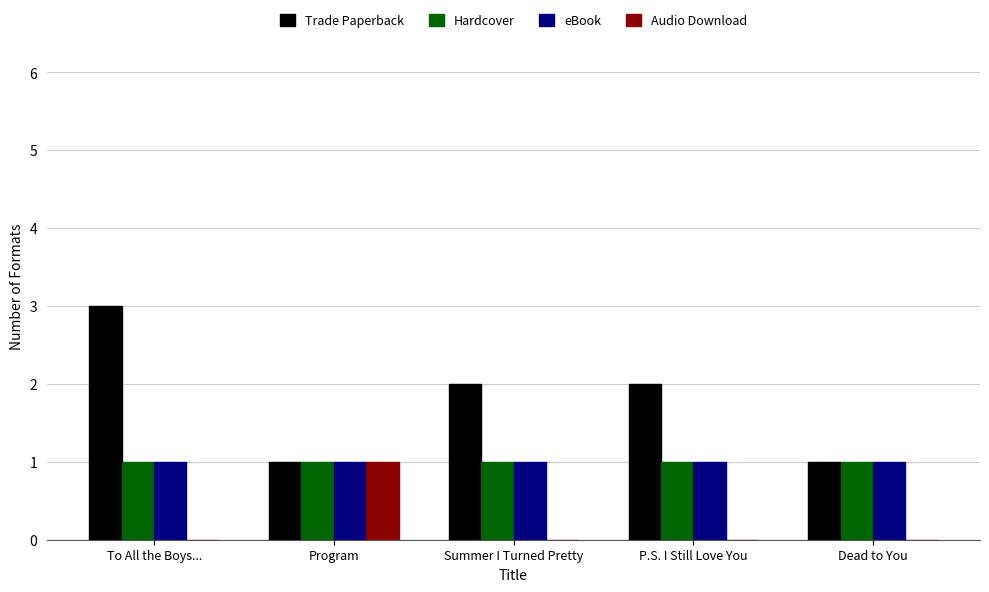

True or false: Trade Paperback has a value of 2 at Summer I Turned Pretty.

True